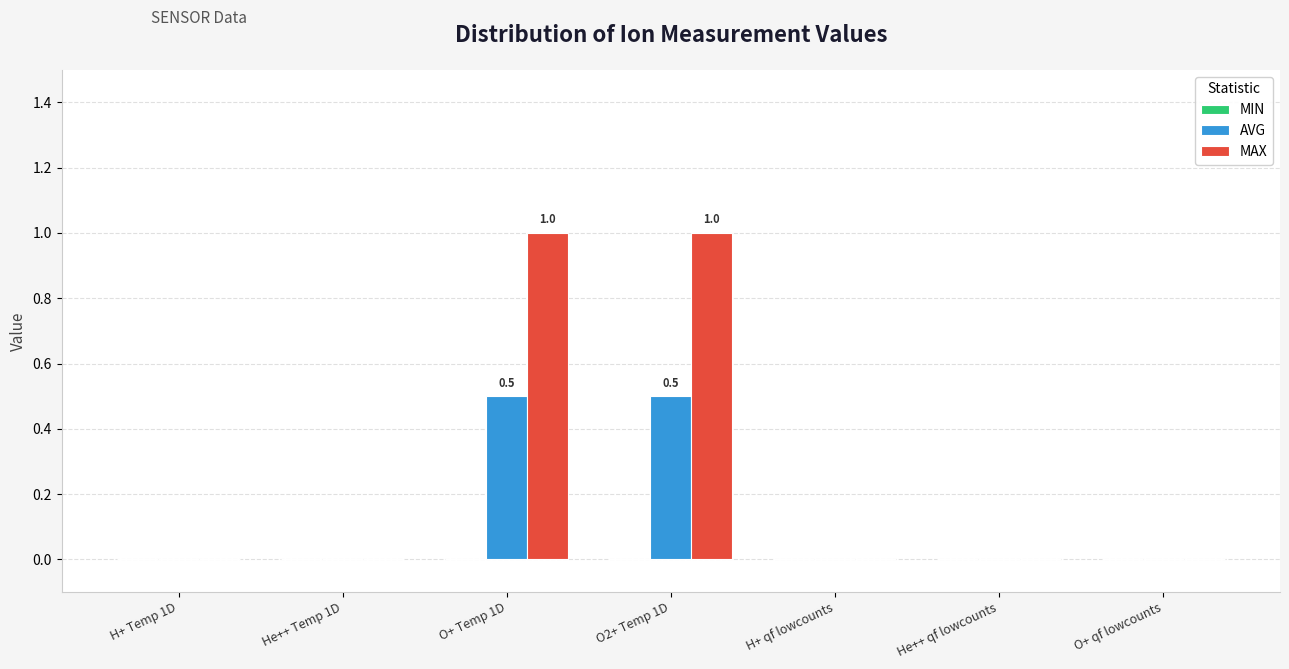

Is it true that MAX equals 0.0 at He++ qf lowcounts?

True